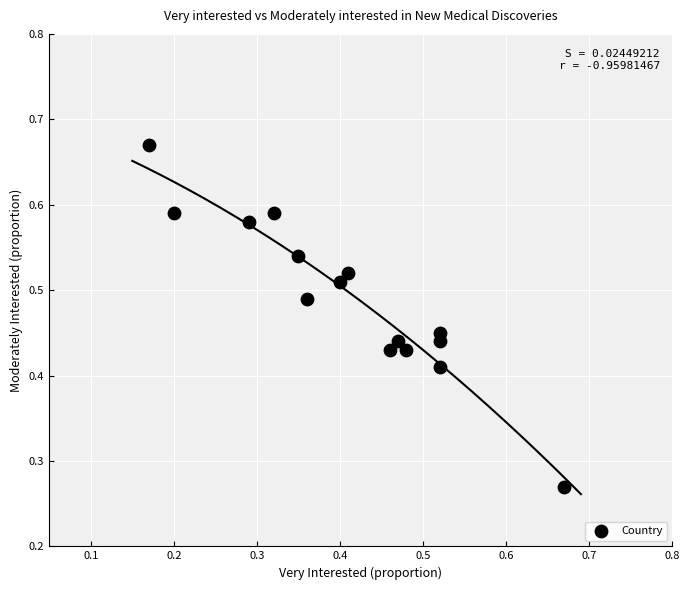

How many points are shown in the scatter plot?

15